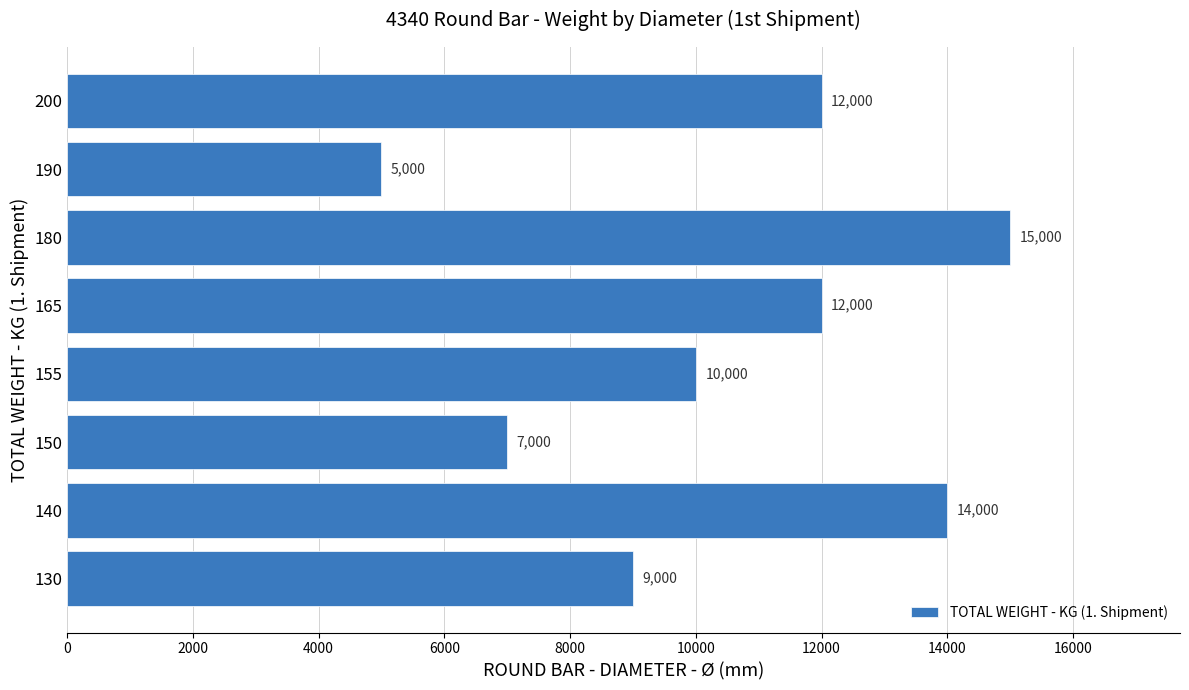

What is the sum of all values?

84000